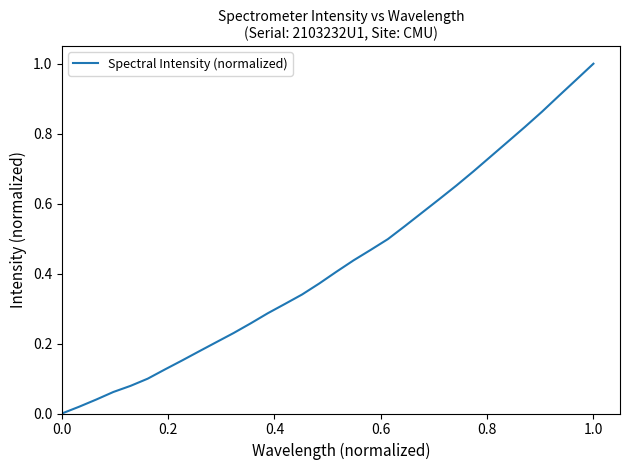

Is this an area chart (filled region under the line)?

No